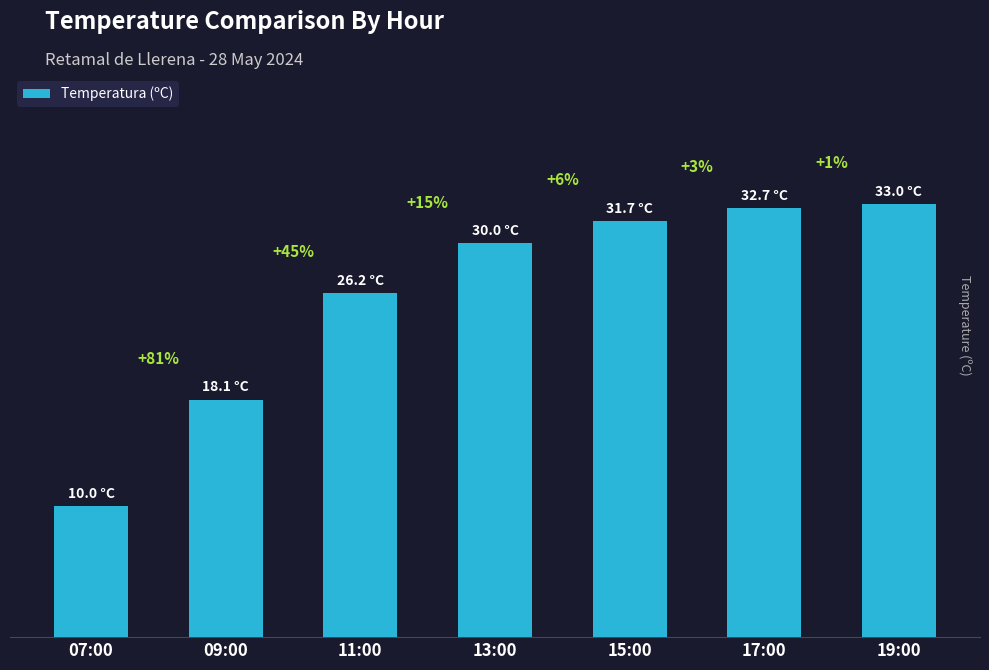

Does the chart contain any negative values?

No